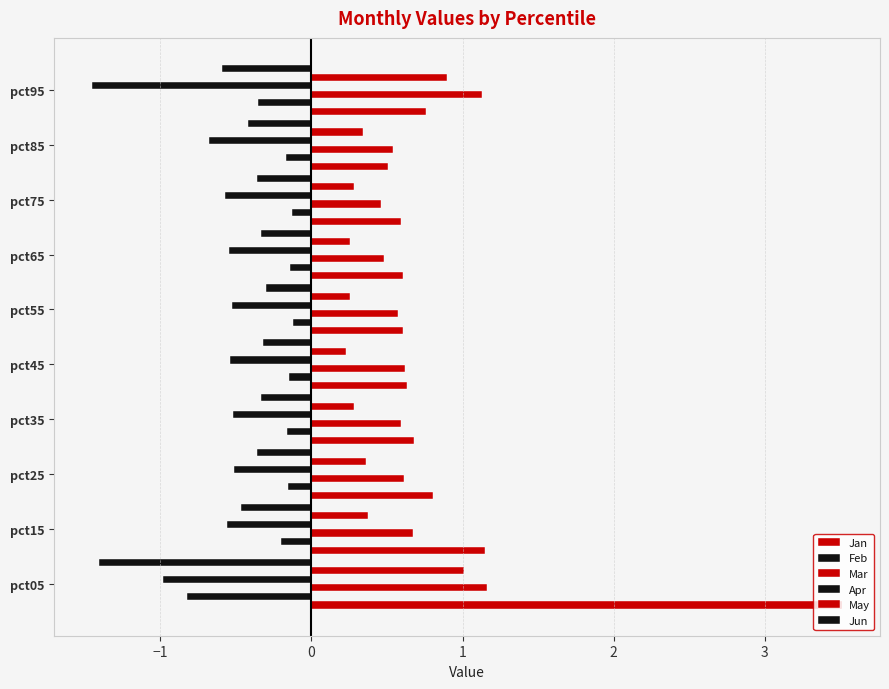

How many distinct data groups are displayed?

6